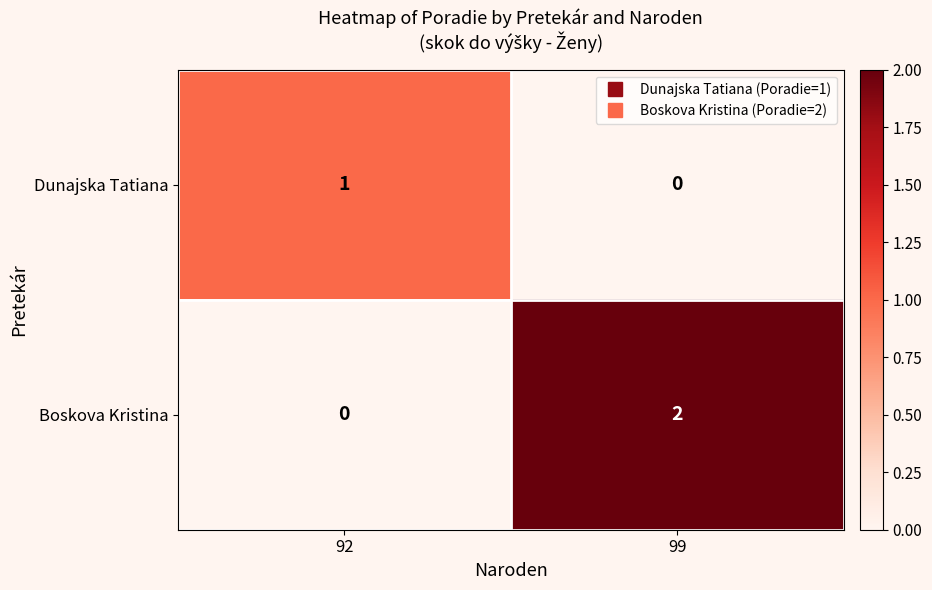

The Dunajska Tatiana series shows 1 at 92. True or false?

True